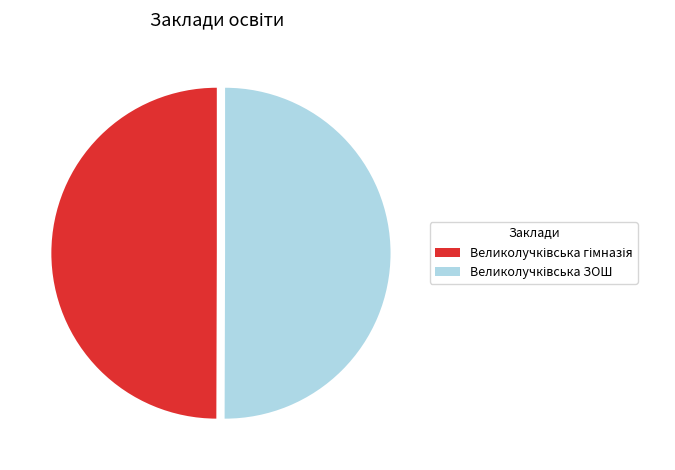

Which slice represents more than half of the pie?

Великолучківська ЗОШ